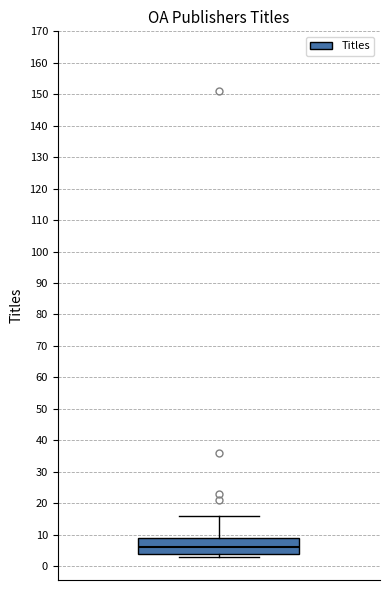

Where does the median line of the box sit on the y-axis? The values are not printed on the chart, so give them approximately, as read against the axis.

6